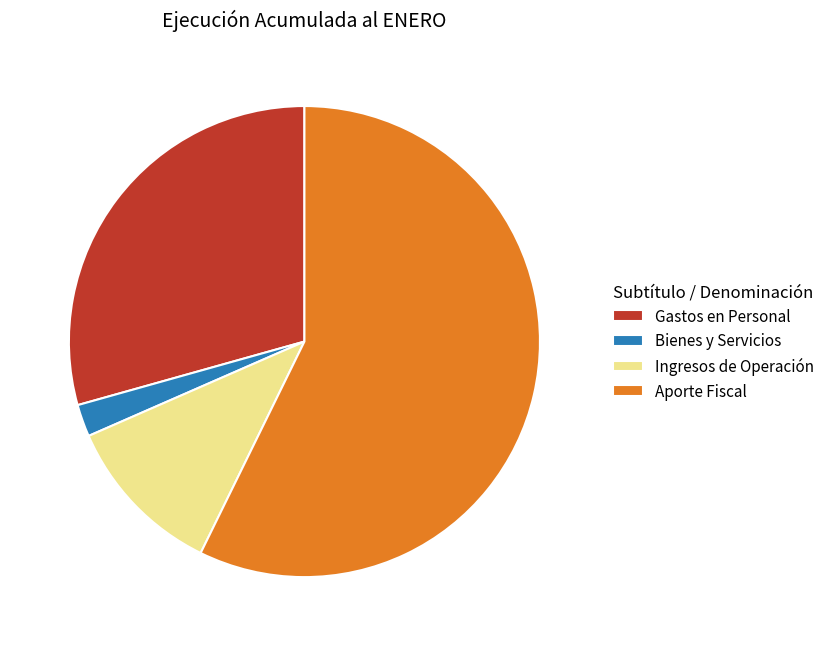

The Bienes y Servicios slice represents 13% of the pie. True or false?

False